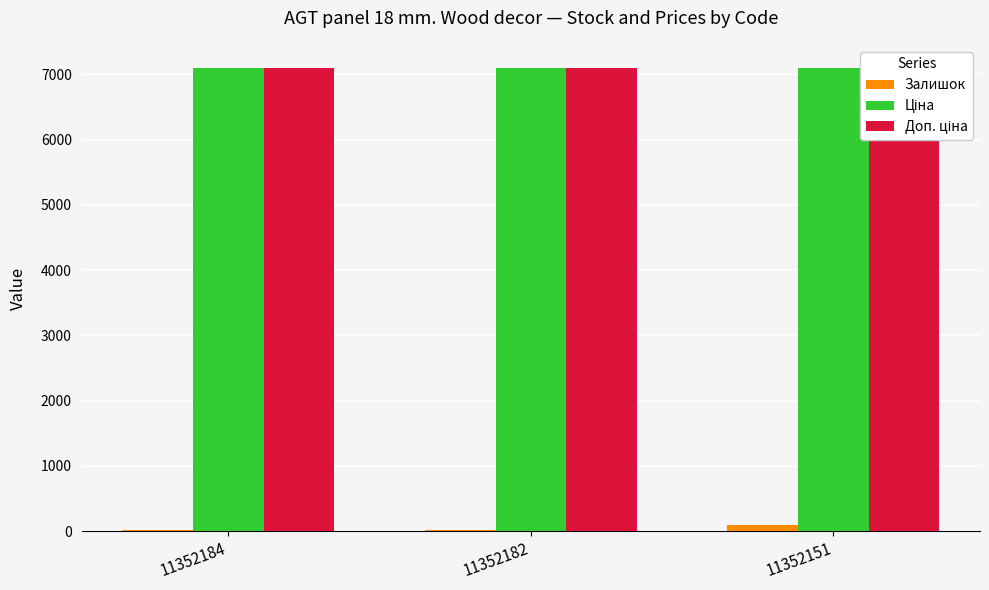

Which series changed the most between 11352182 and 11352151?

Залишок